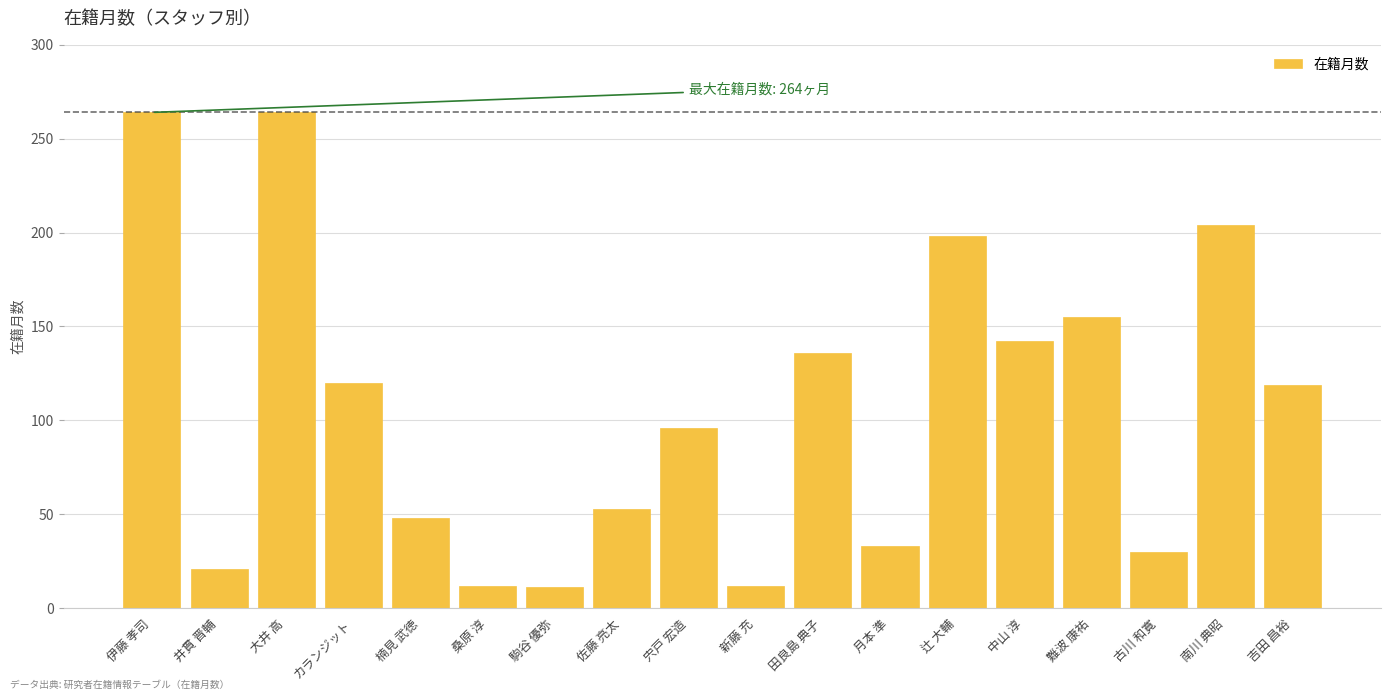

The value at 田良島 典子 is 184. True or false?

False